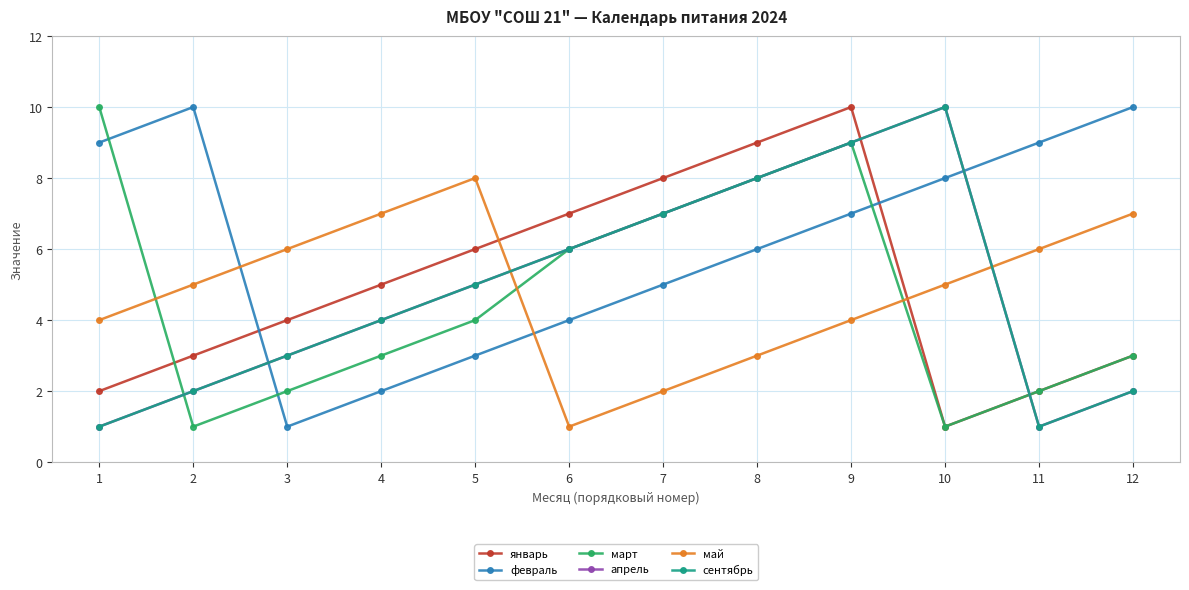

Does the chart have visible grid lines?

Yes